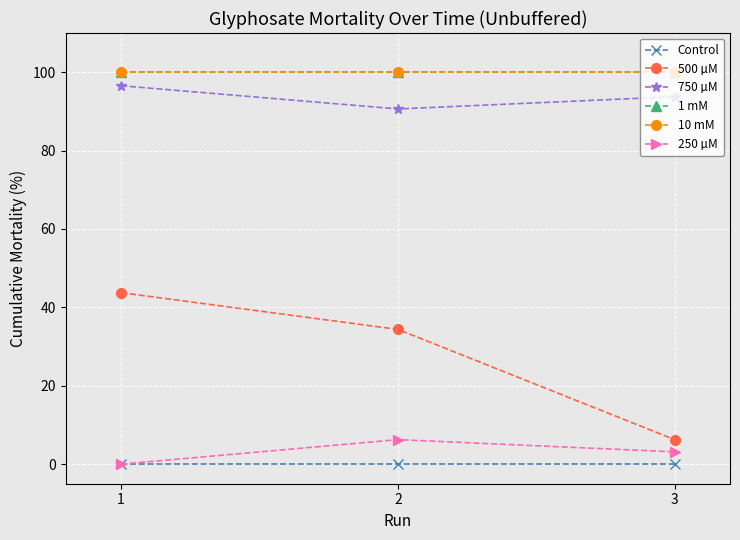

Which series has the largest total across all categories?

1 mM